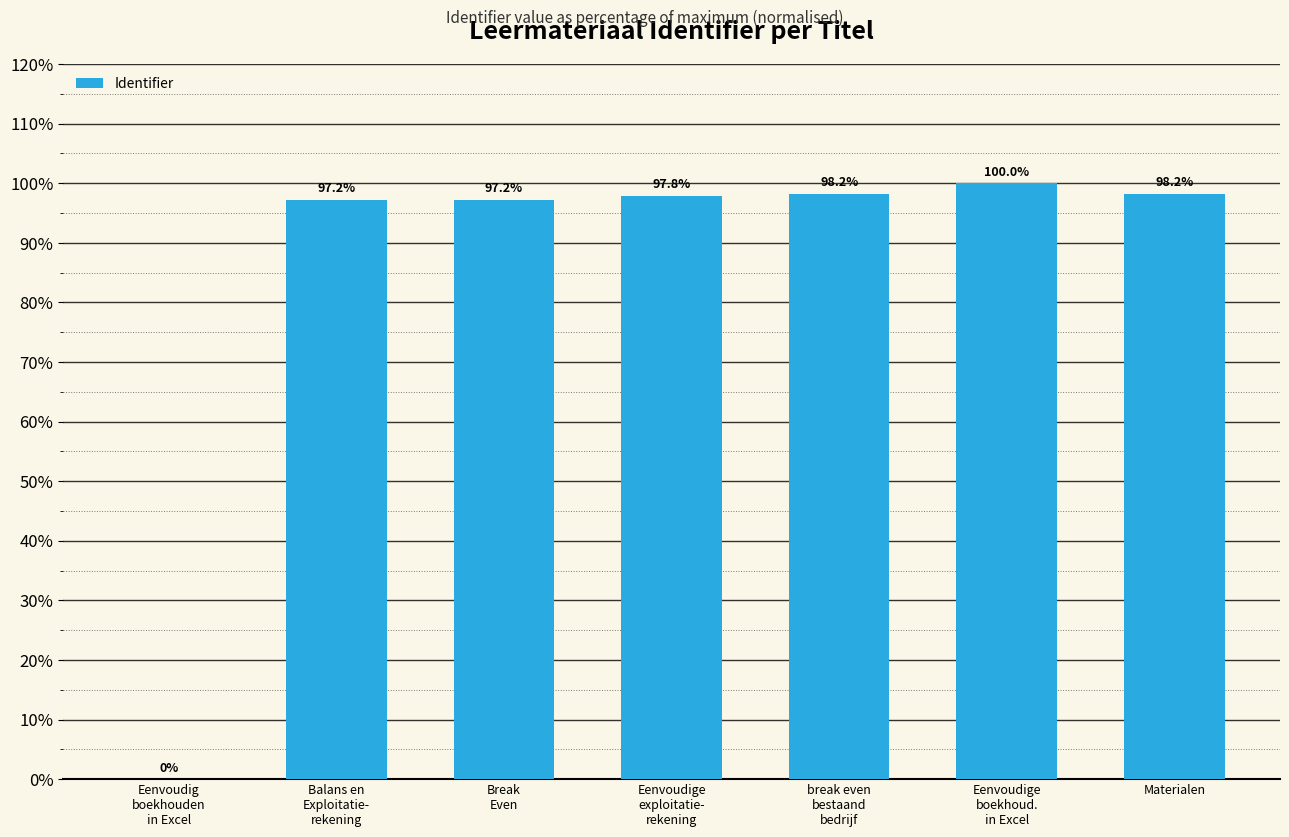

Reading left to right, extract all data points from this chart.

0.0	97.2	97.2	97.8	98.2	100.0	98.2